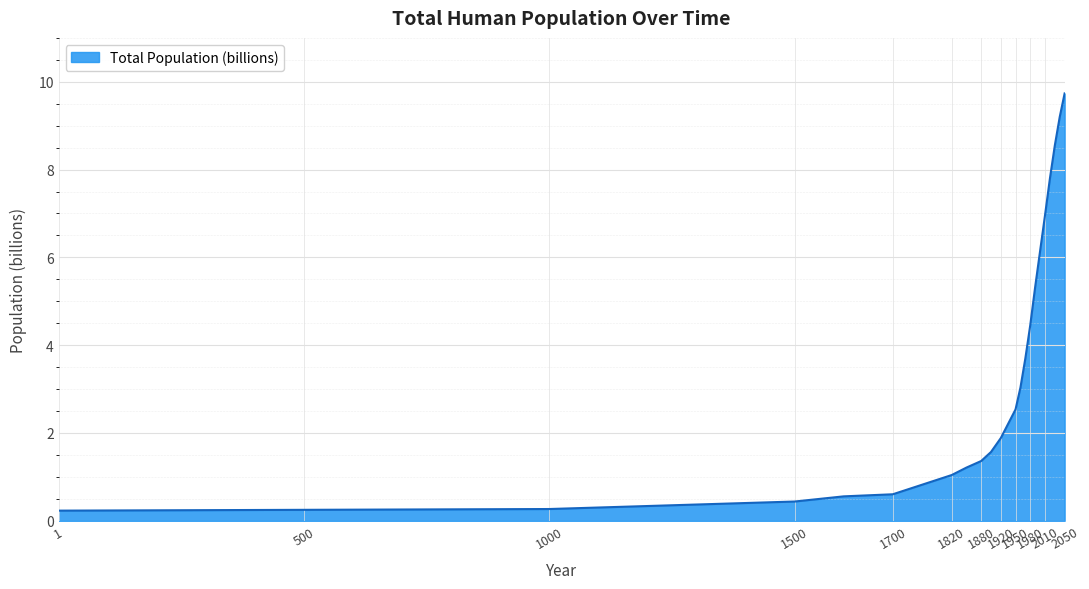

What is the greatest value displayed?

9.7